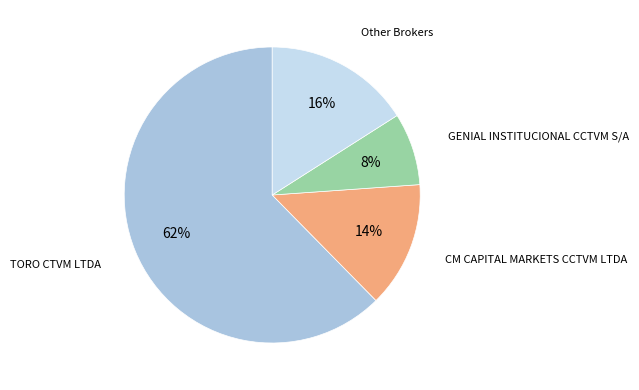

To the nearest percent, what is the average slice percentage?

25%